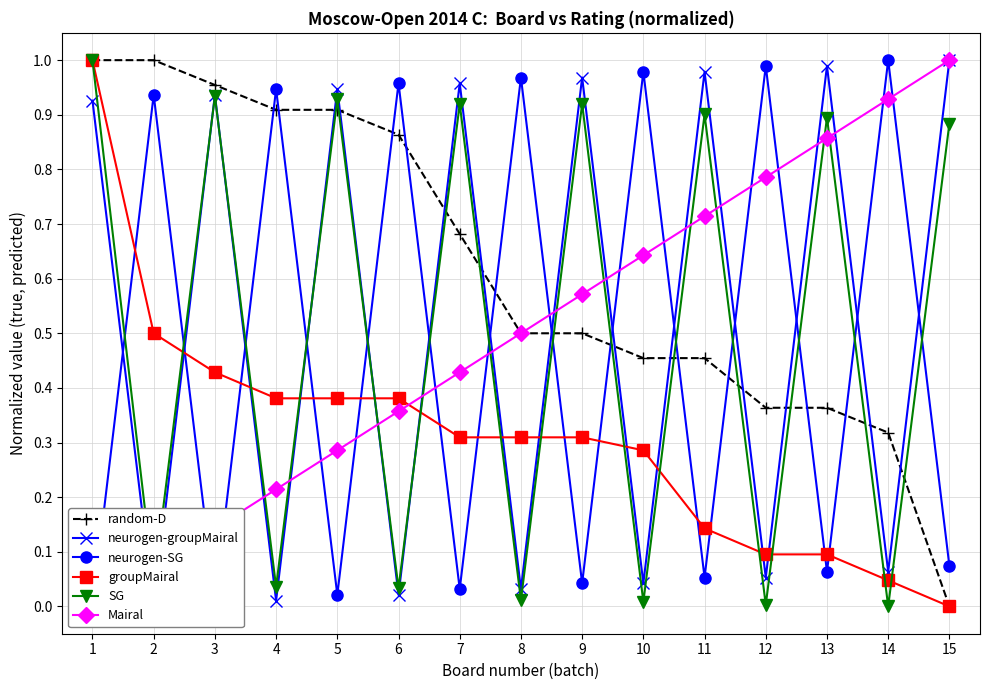

Is it true that groupMairal equals 0.3 at 3?

False